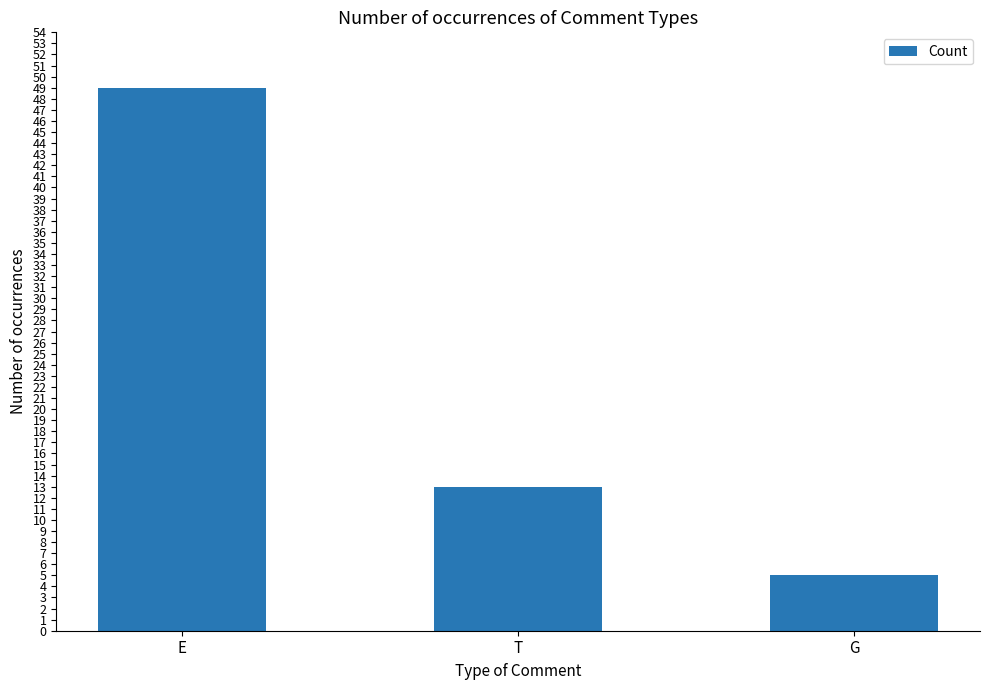

At which label is the value closest to 27?

T